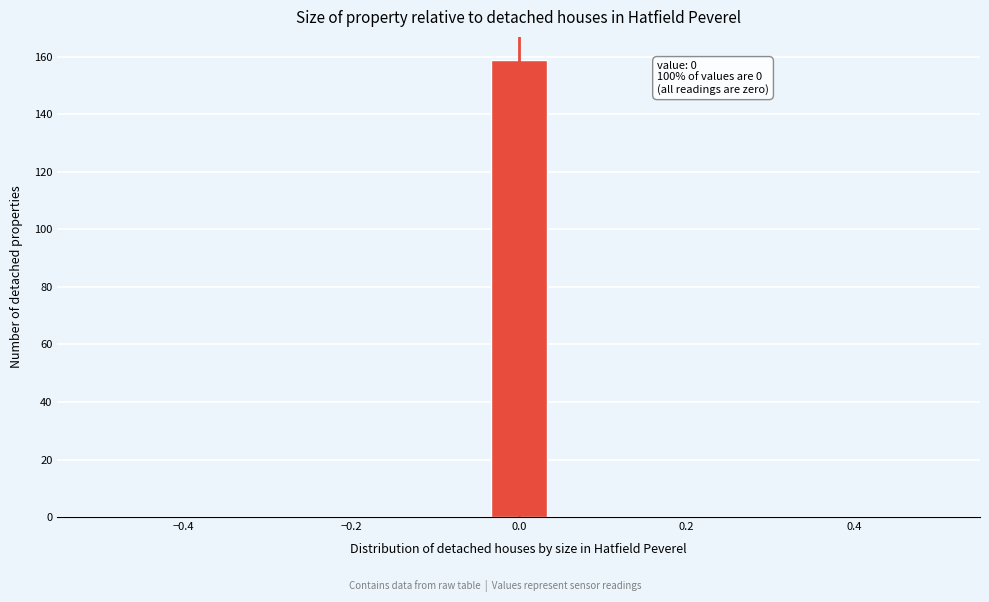

Around what value on the x-axis is the tallest bar? Give the approximate position of its centre, as read against the axis.

0.00